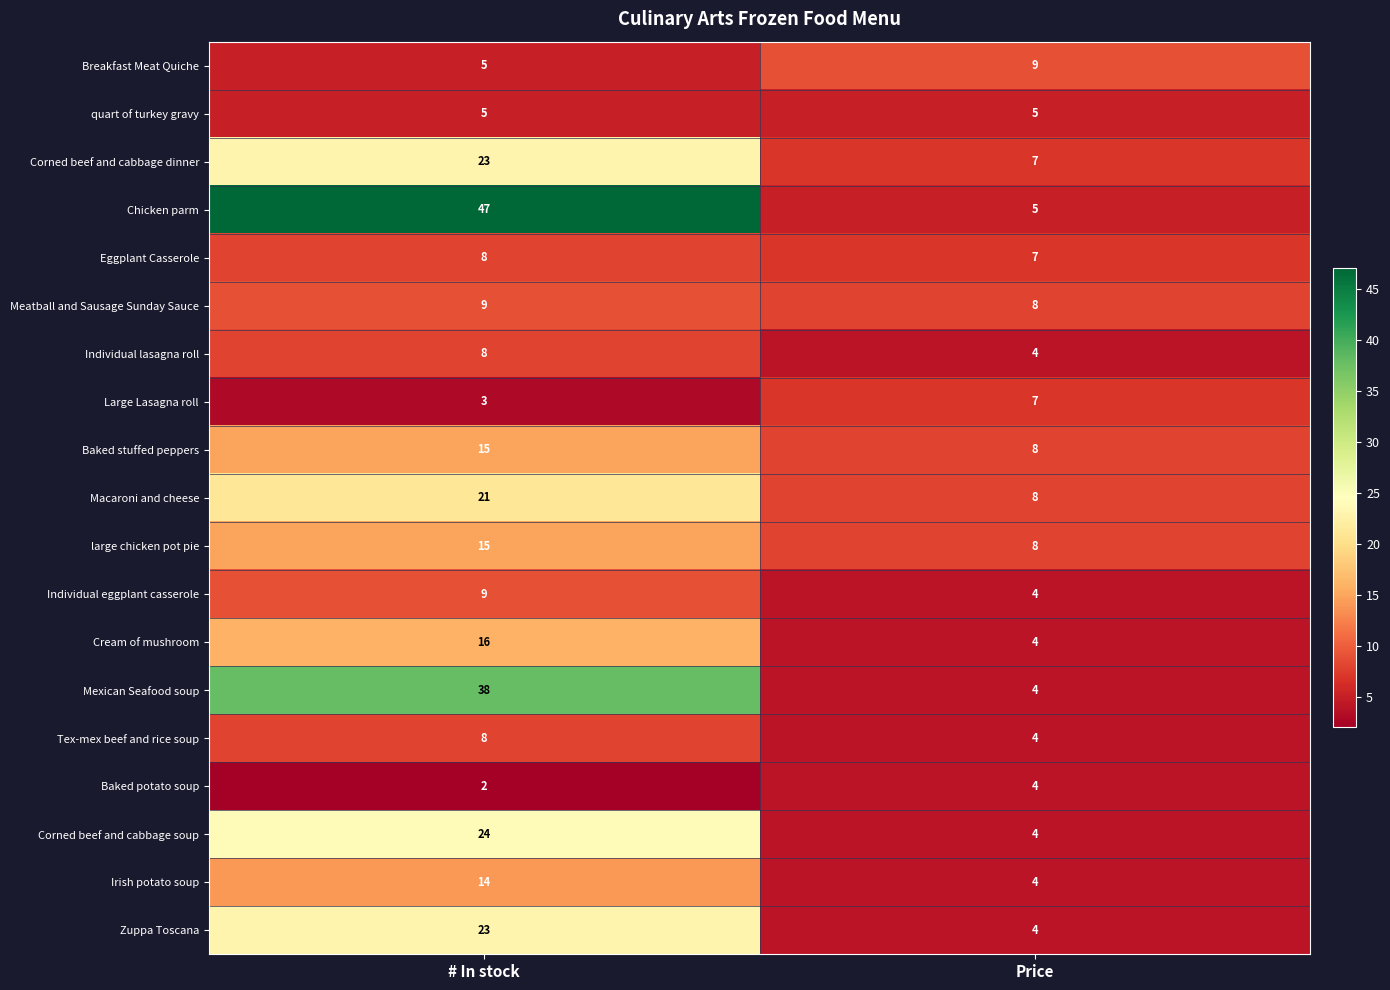

List the labels in order of Tex-mex beef and rice soup value, largest first.

# In stock, Price